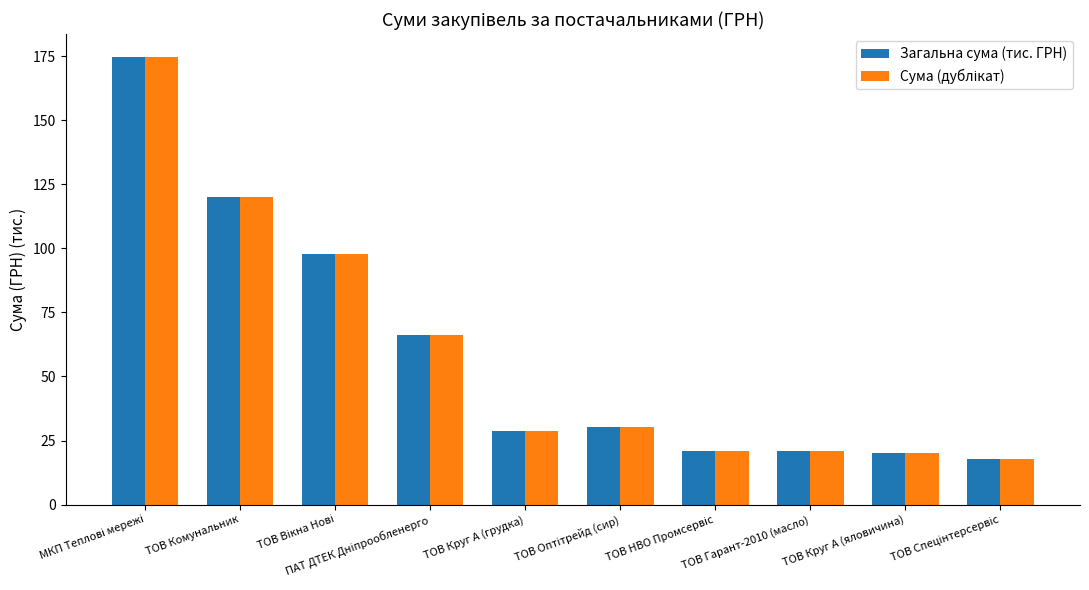

What is the highest value of the Загальна сума (тис. ГРН) series?

174.8